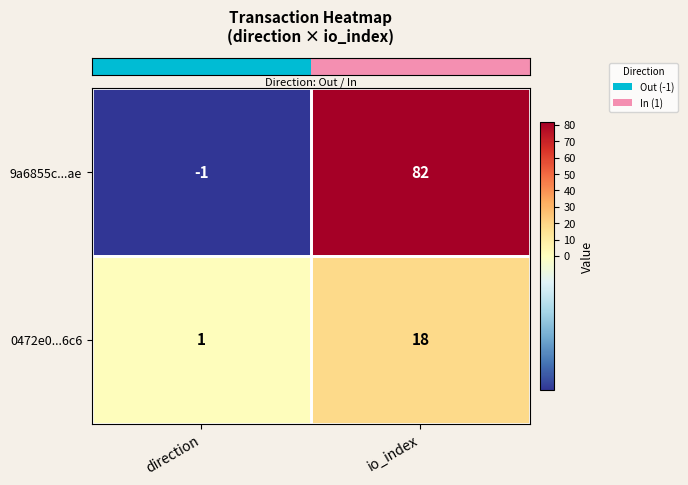

True or false: 9a6855c...ae has a value of -1 at direction.

True